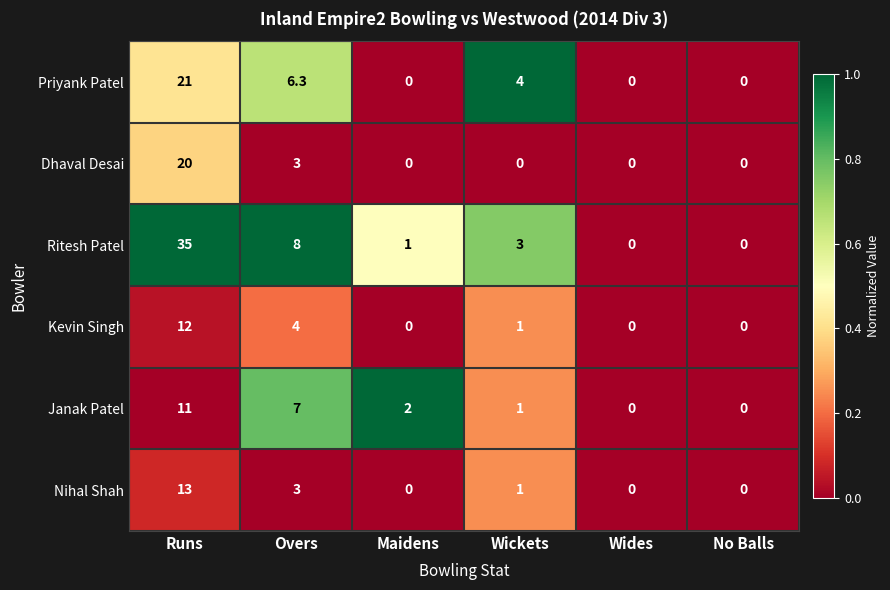

Is it true that Janak Patel equals 2.0 at Maidens?

True